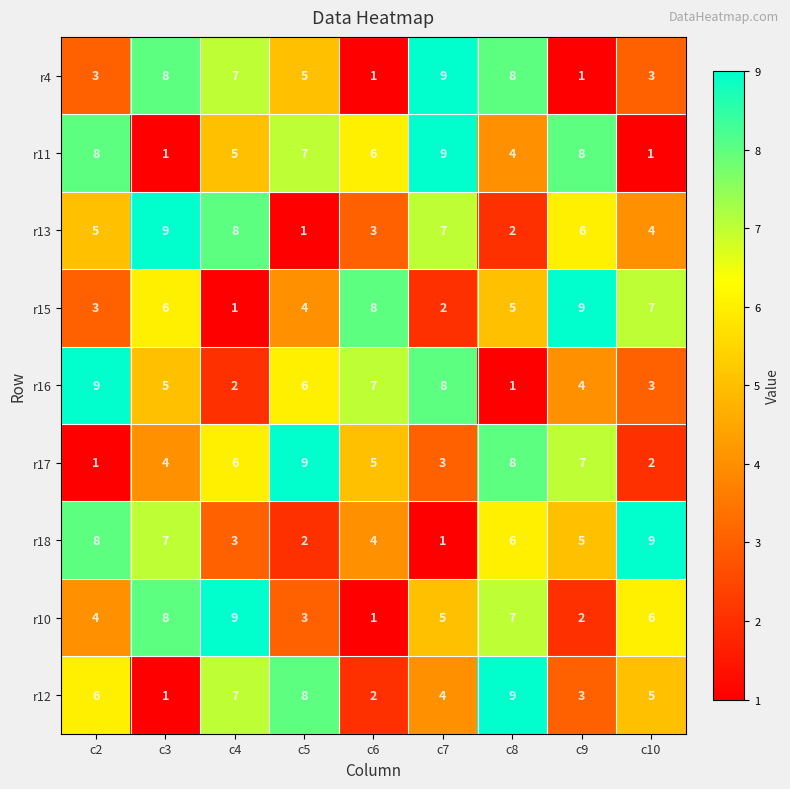

At which label does r12 first exceed 5?

c2